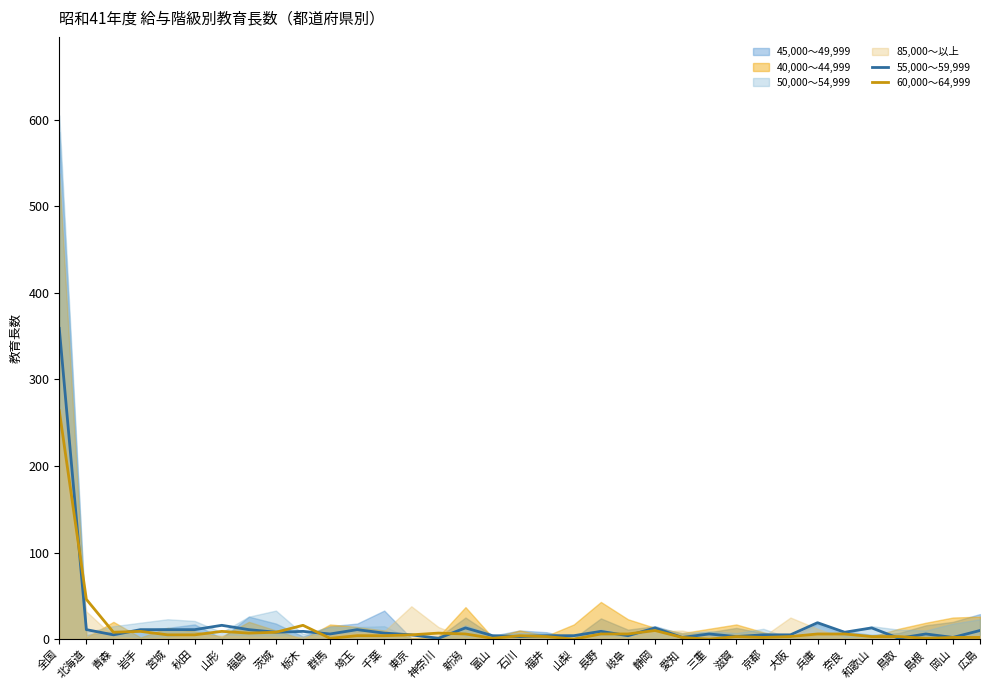

At how many categories does at least one series exceed 168?

1